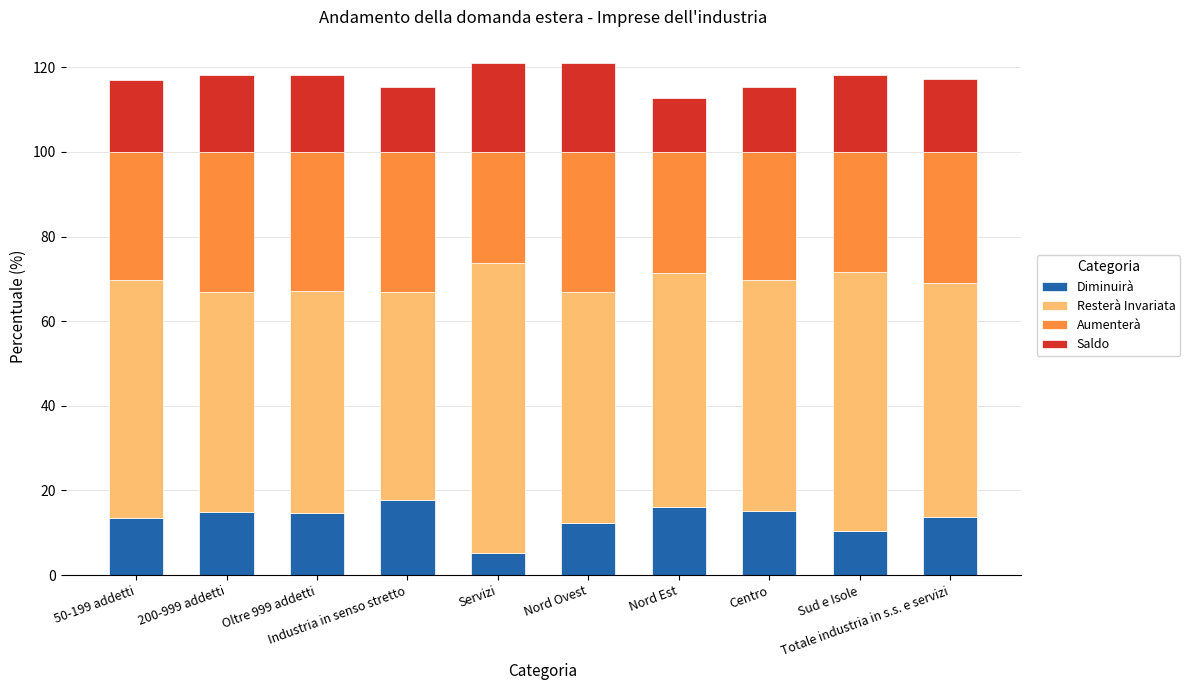

What is the maximum value for Diminuirà?

17.6